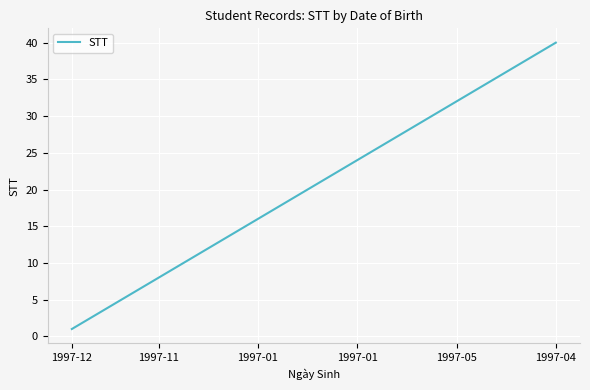

Reading right to left, transcribe all the data shown in this chart.

40	39	38	37	36	35	34	33	32	31	30	29	28	27	26	25	24	23	22	21	20	19	18	17	16	15	14	13	12	11	10	9	8	7	6	5	4	3	2	1